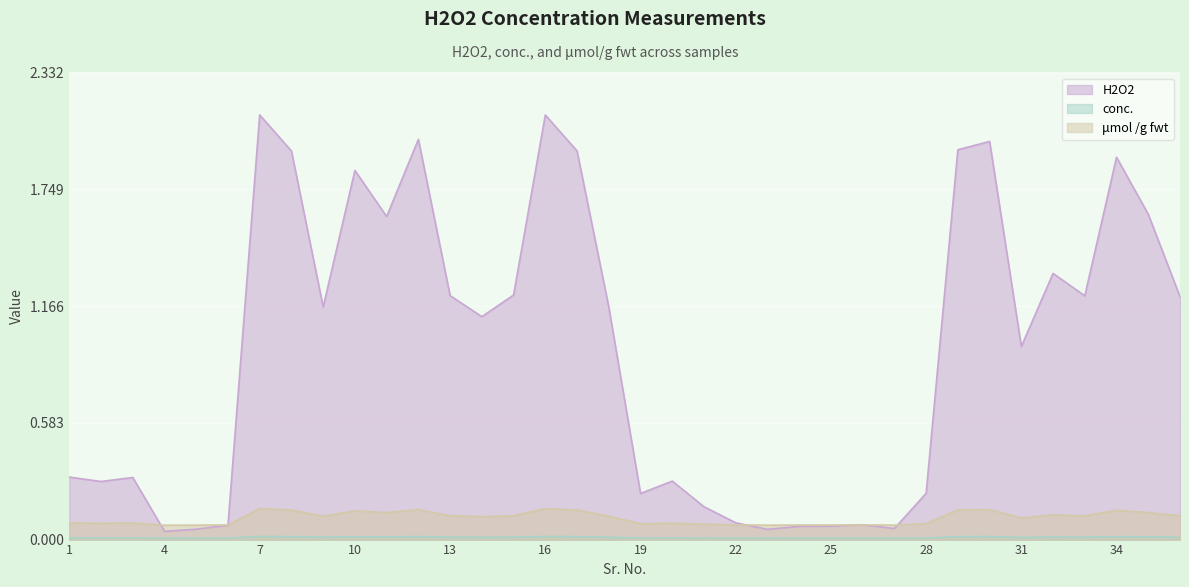

How many interior local peaks does the H2O2 series have?

10